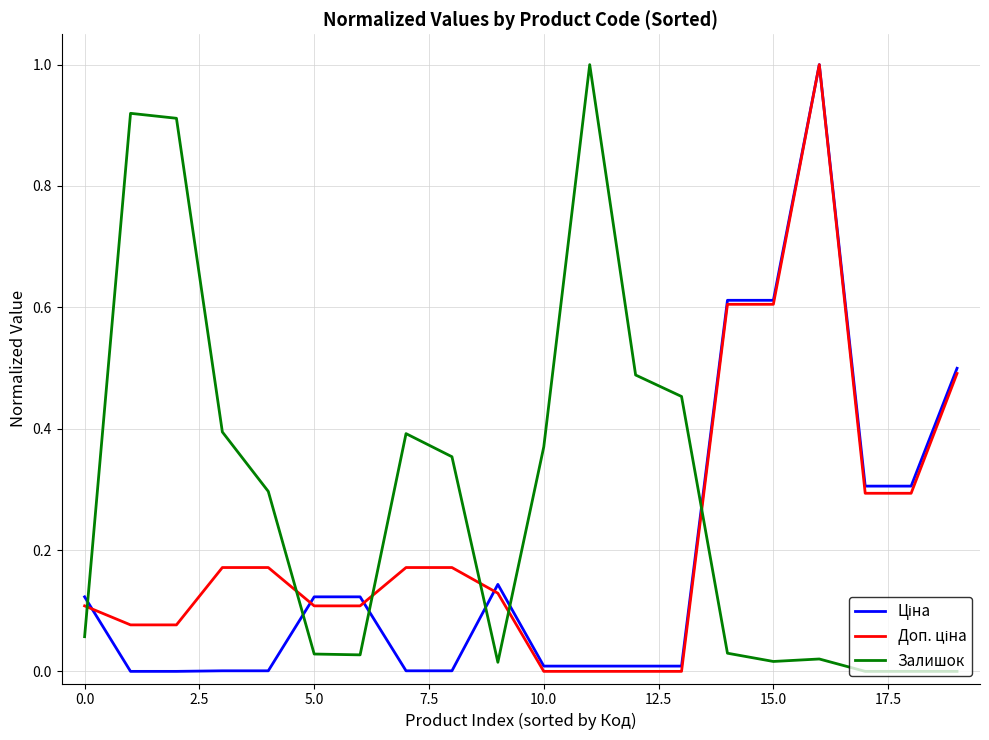

Does the chart have visible grid lines?

Yes